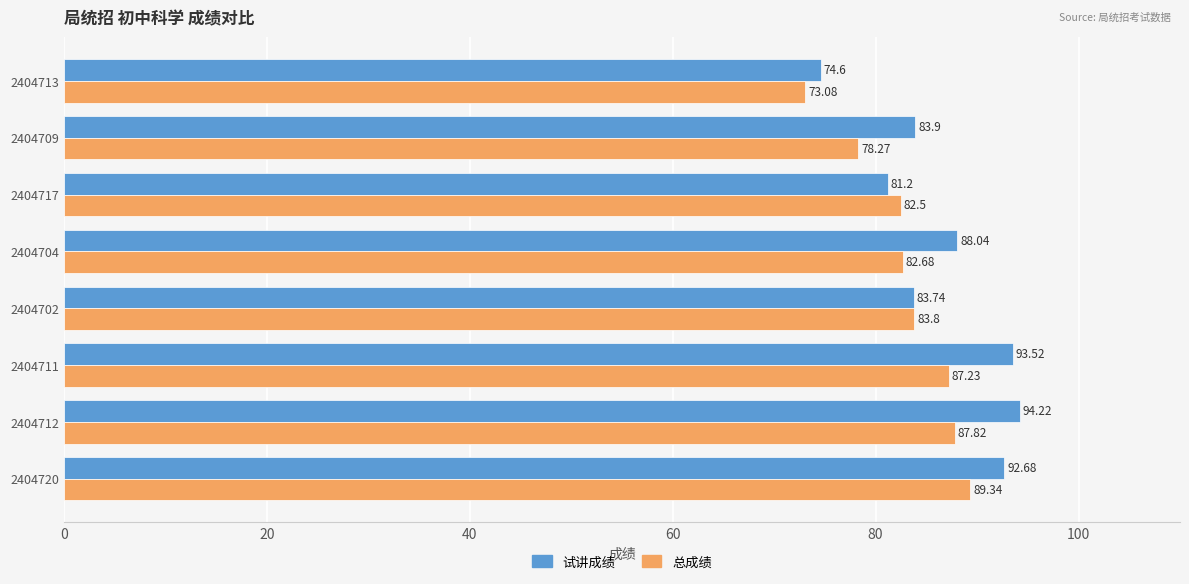

How many data points in 试讲成绩 are less than 88?

4